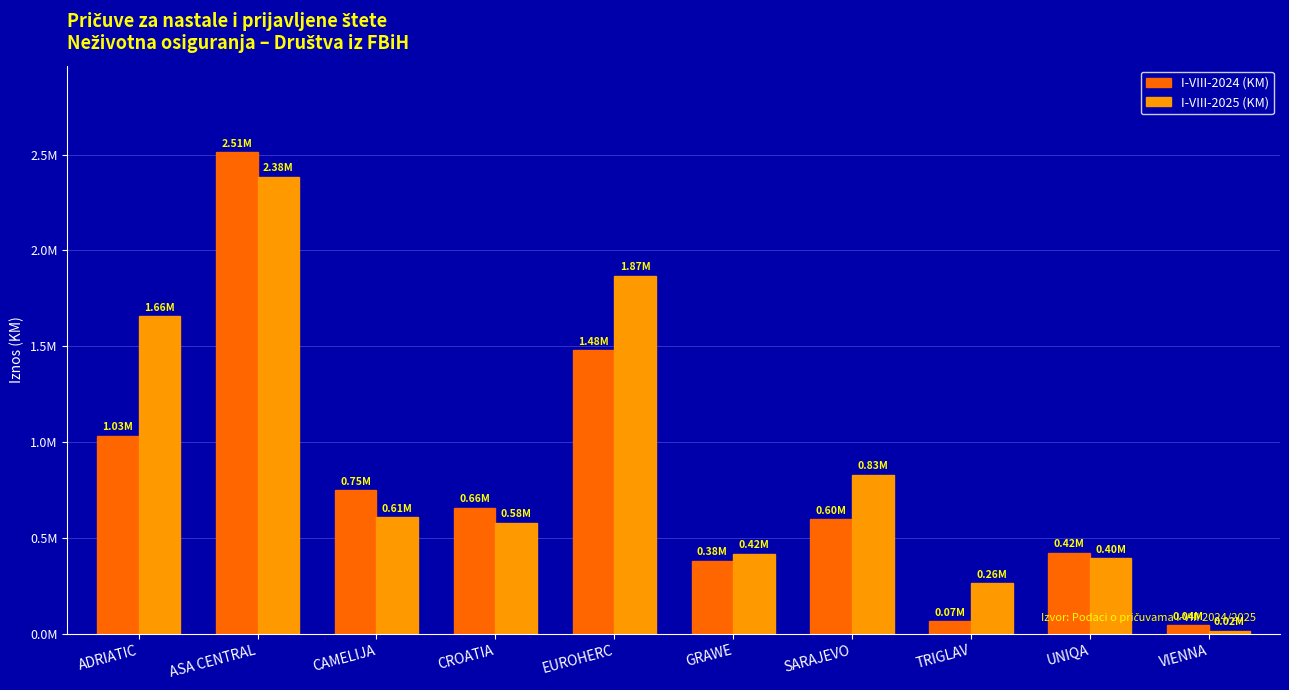

What is the difference between the second highest and second lowest values in the I-VIII-2024 (KM) series?

1414926